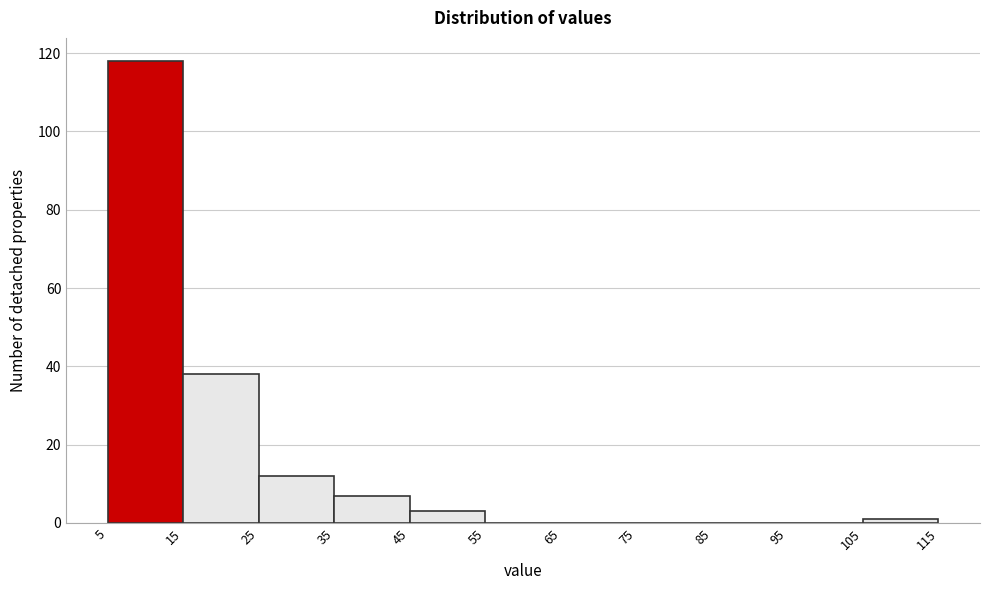

Reading left to right, transcribe this chart: for each bar, give the range it covers on the x-axis and its height. The values are not printed on the chart, so give them approximately, as read against the axis.

5 to 15: 118
15 to 25: 38
25 to 35: 12
35 to 45: 8
45 to 55: 4
55 to 65: 0
65 to 75: 0
75 to 85: 0
85 to 95: 0
95 to 105: 0
105 to 115: under 2